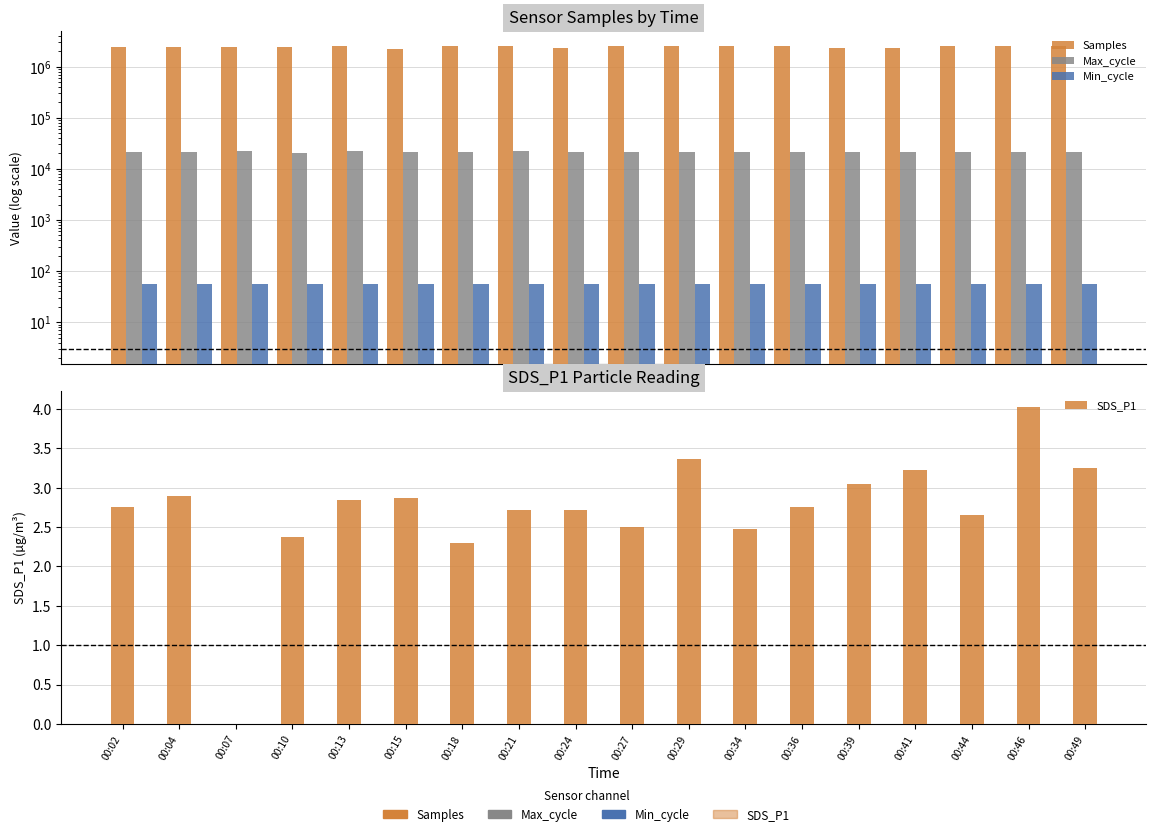

Is the value of Samples at 00:49 greater than the value of SDS_P1 at 00:10?

Yes